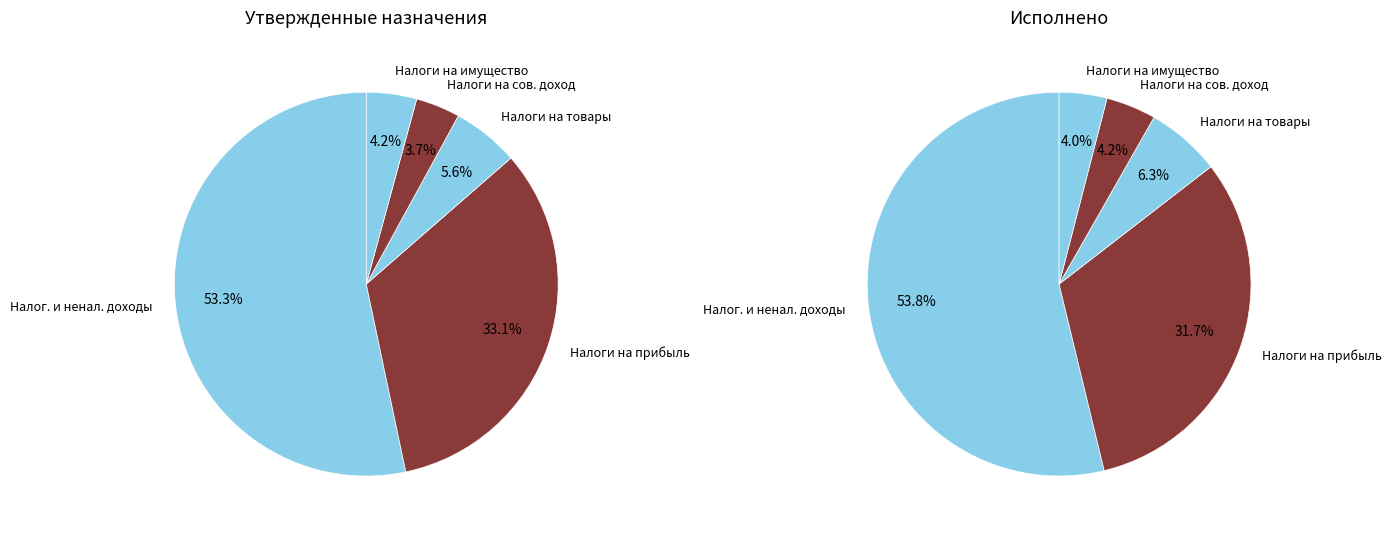

Is it true that НАЛОГИ НА ИМУЩЕСТВО is 13% of the pie?

False